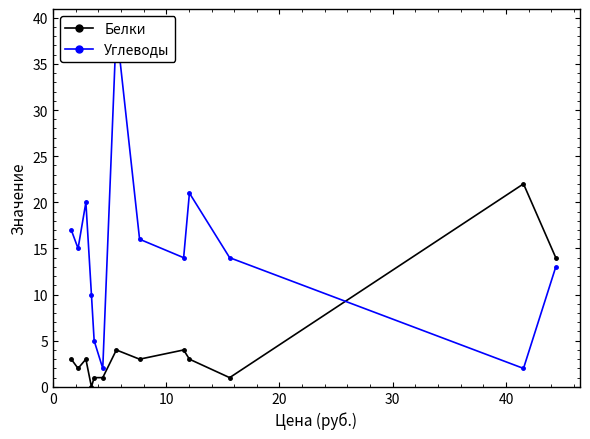

The value of Углеводы at 10 is 15. True or false?

True